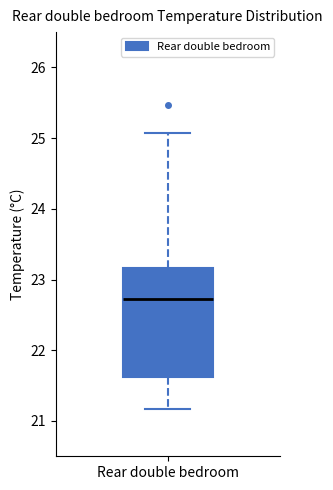

Read this box plot against the y-axis: the position of the median line, the range covered by the box, and the ends of both whiskers. The values are not printed on the chart, so give them approximately, as read against the axis.

median 22.7, box 21.6 to 23.2, whiskers 21.2 to 25.1